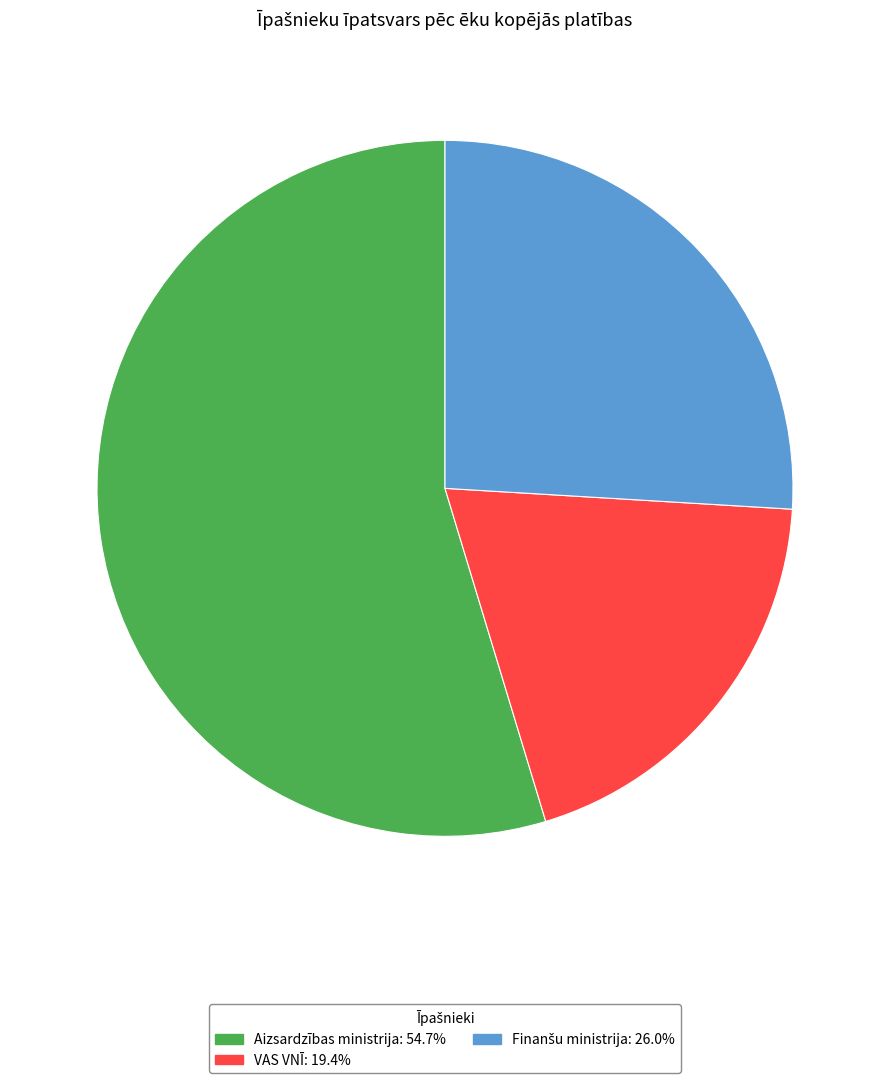

Is there a majority slice in this chart?

Yes